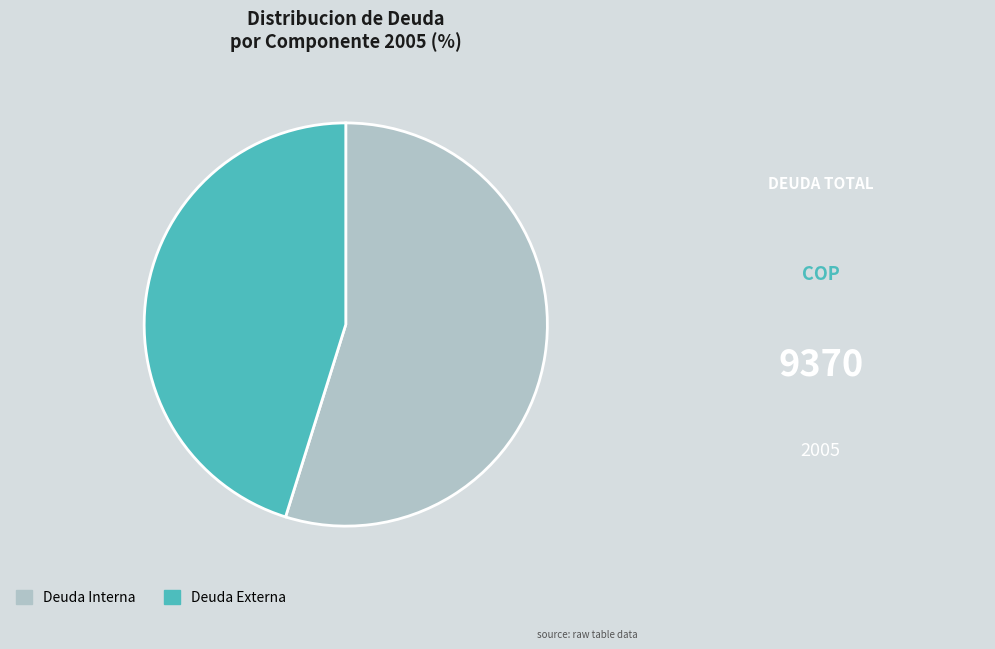

Rank the categories by value from lowest to highest.

Deuda Externa, Deuda Interna